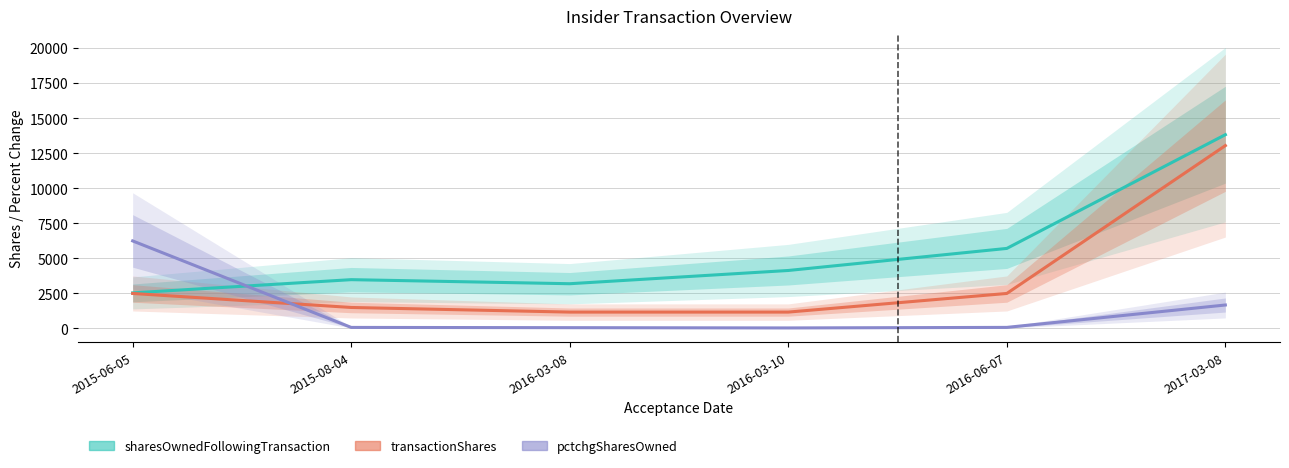

At which label is sharesOwnedFollowingTransaction closest to 8186?

2016-06-07